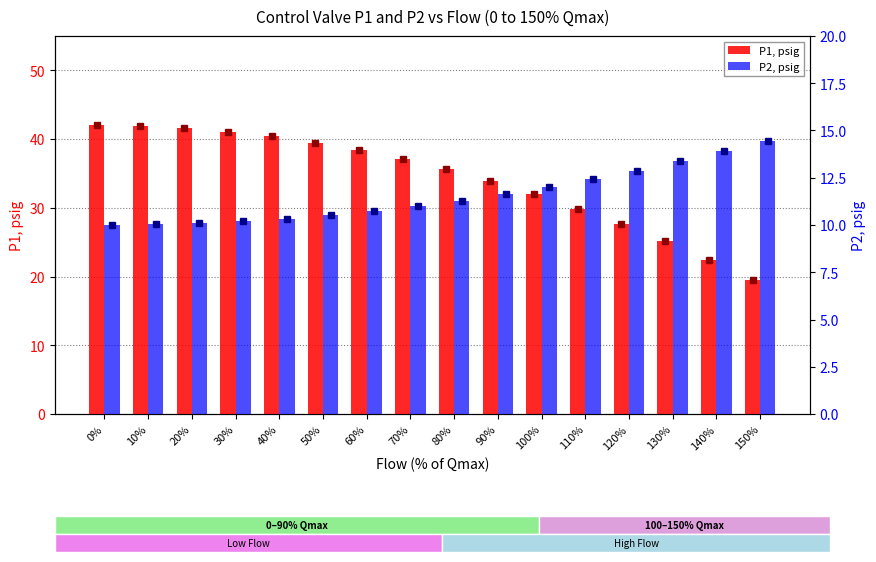

How many data points in P1, psig are less than 37?

8